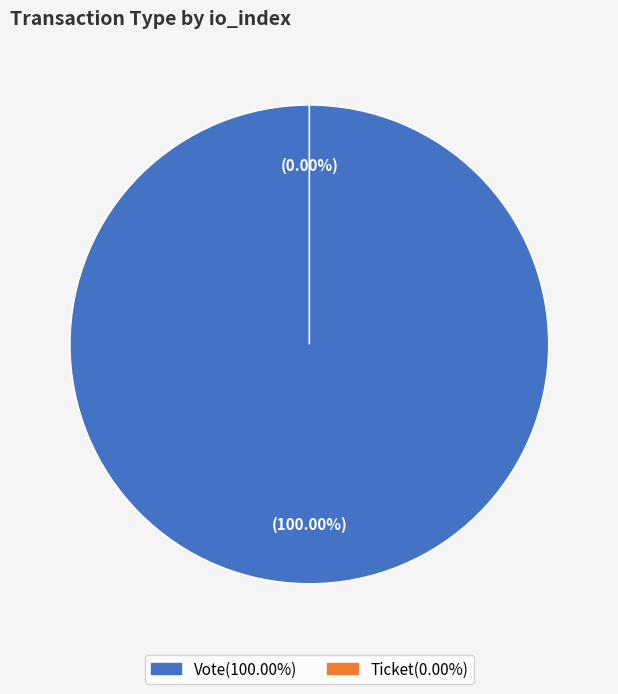

What is the majority slice?

Vote (io_index=1)